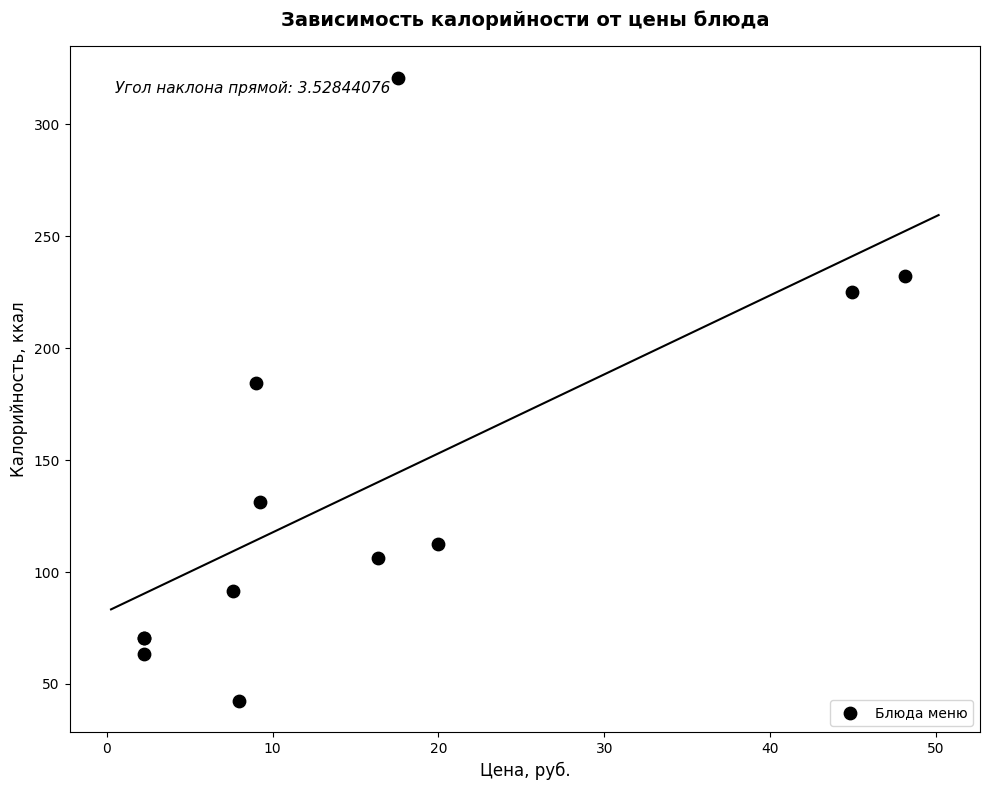

What Y value in the scatter plot is closest to 181?

184.3